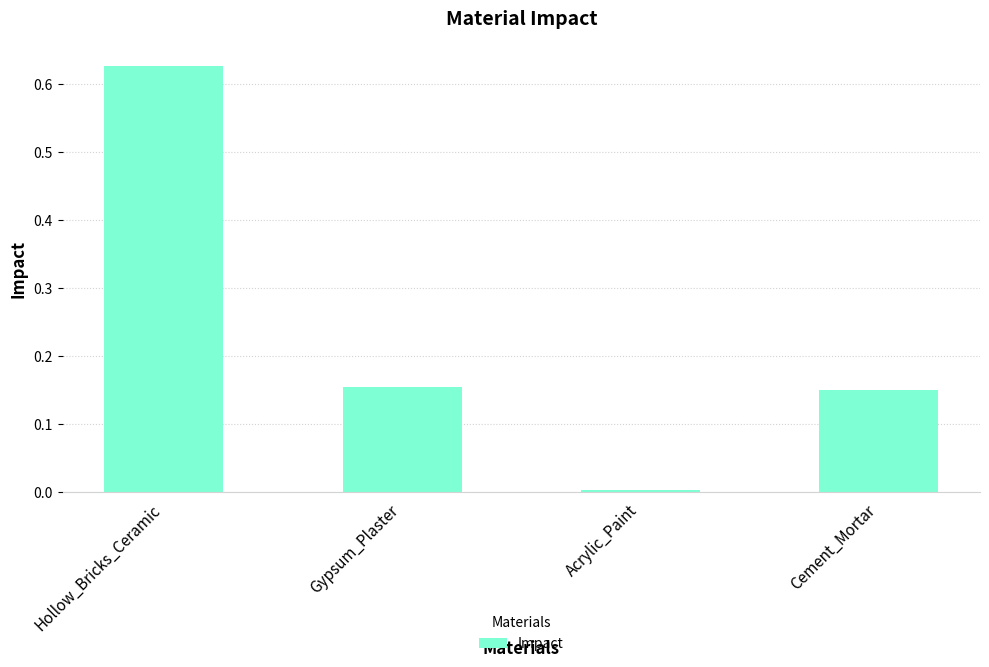

Rank the categories by value from lowest to highest.

Acrylic_Paint, Cement_Mortar, Gypsum_Plaster, Hollow_Bricks_Ceramic